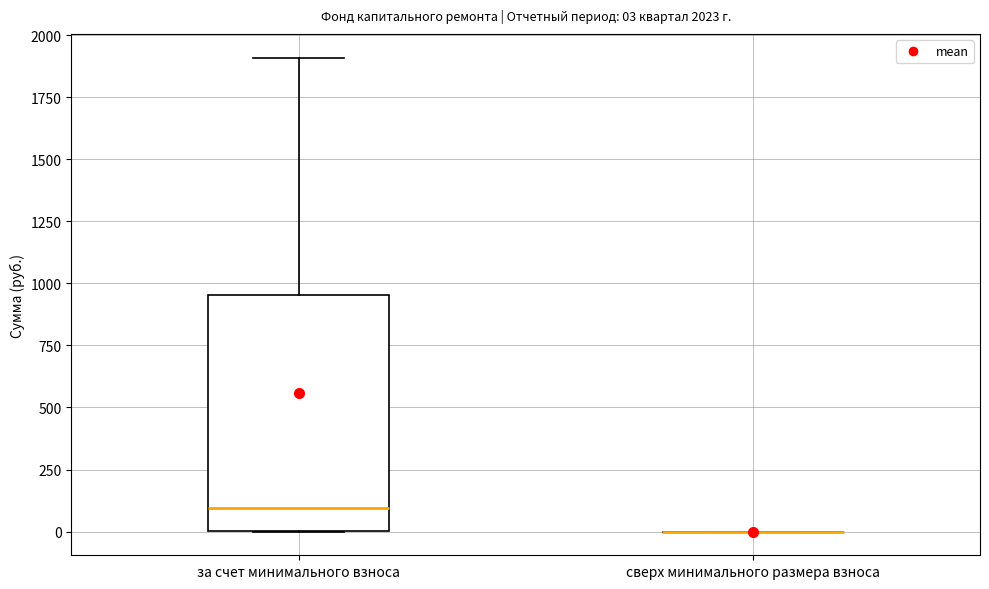

Comparing the boxes themselves (not the whiskers), which one is the tallest?

за счет минимального взноса